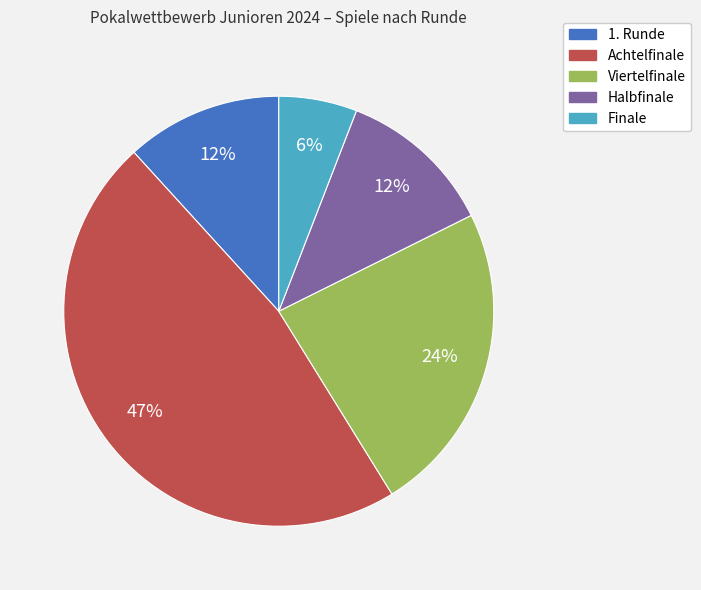

True or false: Viertelfinale accounts for 24% of the total.

True